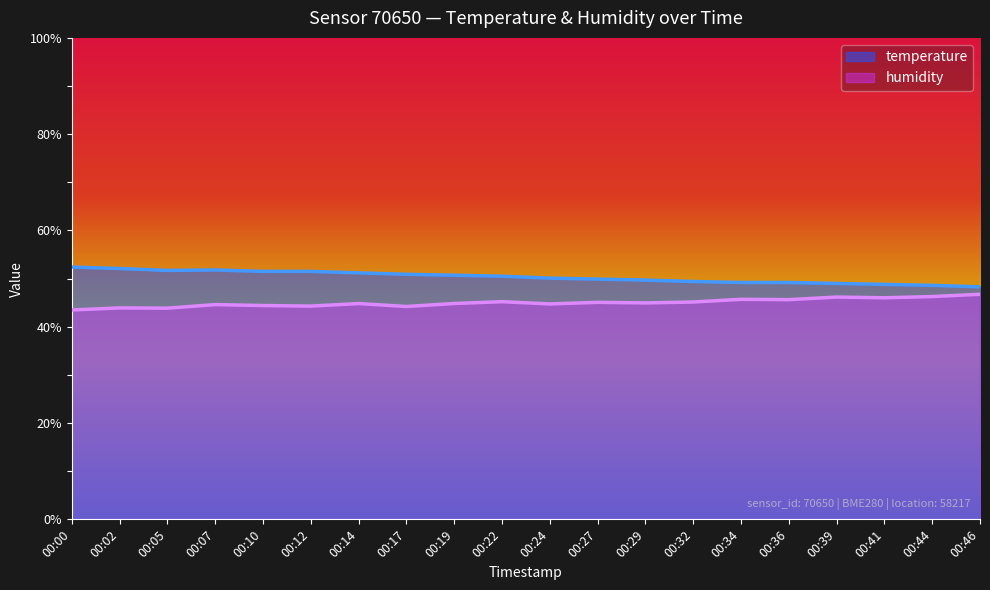

At which category is the sum across all series the highest?

00:07